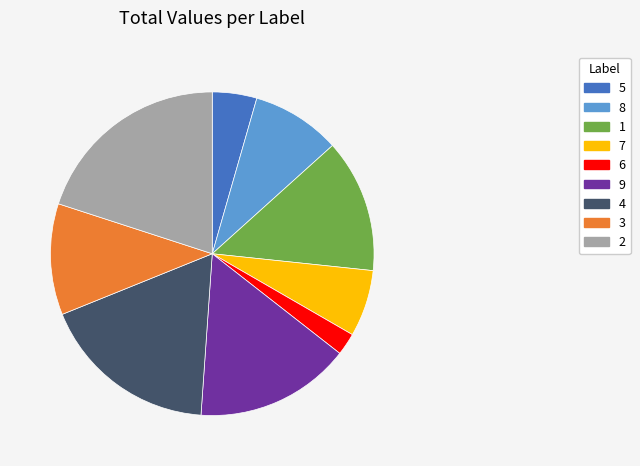

Approximately how many times larger is the value at 5 compared to 1?

0.3